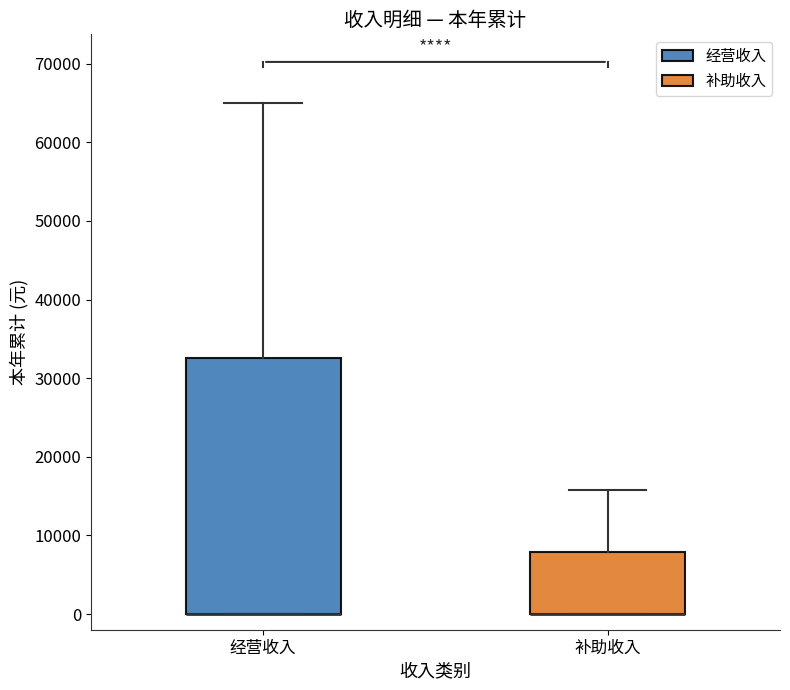

Reading left to right, transcribe this box plot: for each box, give where its median line is, the range the box spans, and where its two whiskers end, as read against the y-axis. The values are not printed on the chart, so give them approximately, as read against the axis.

经营收入: median 0 (drawn on the box's lower edge), box 0 to 33000, whiskers 0 to 65000
补助收入: median 0 (drawn on the box's lower edge), box 0 to 8000, whiskers 0 to 16000